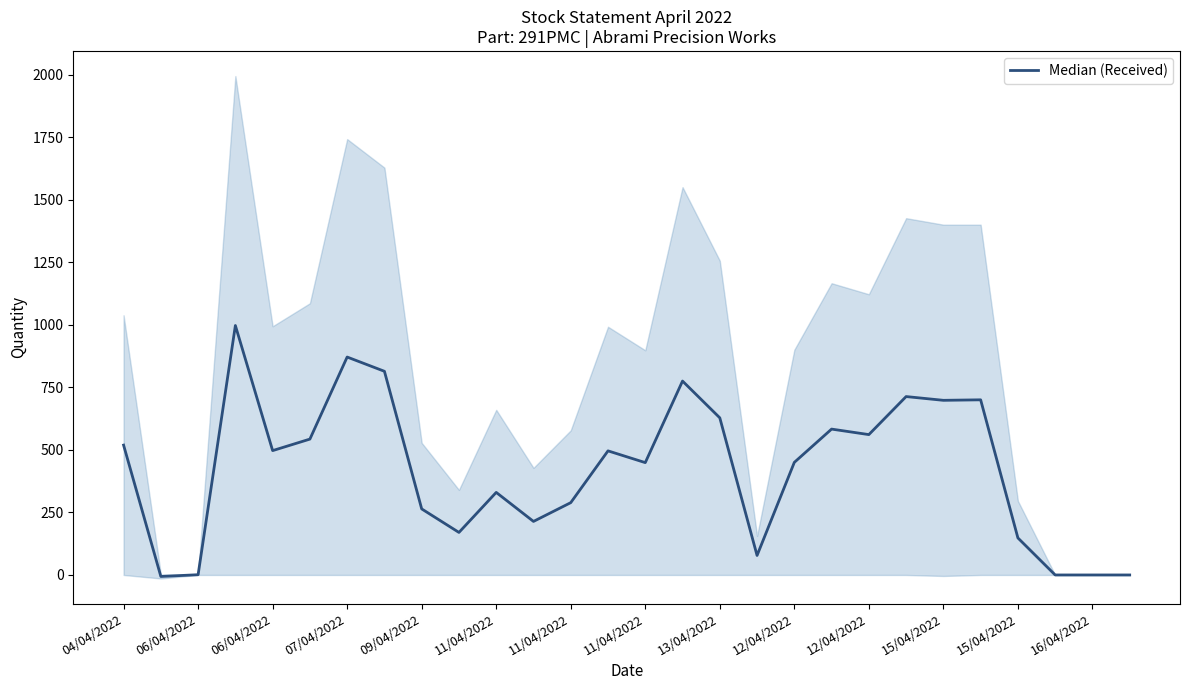

Approximately how many times larger is the value at 15/04/2022 compared to 11/04/2022?

0.4